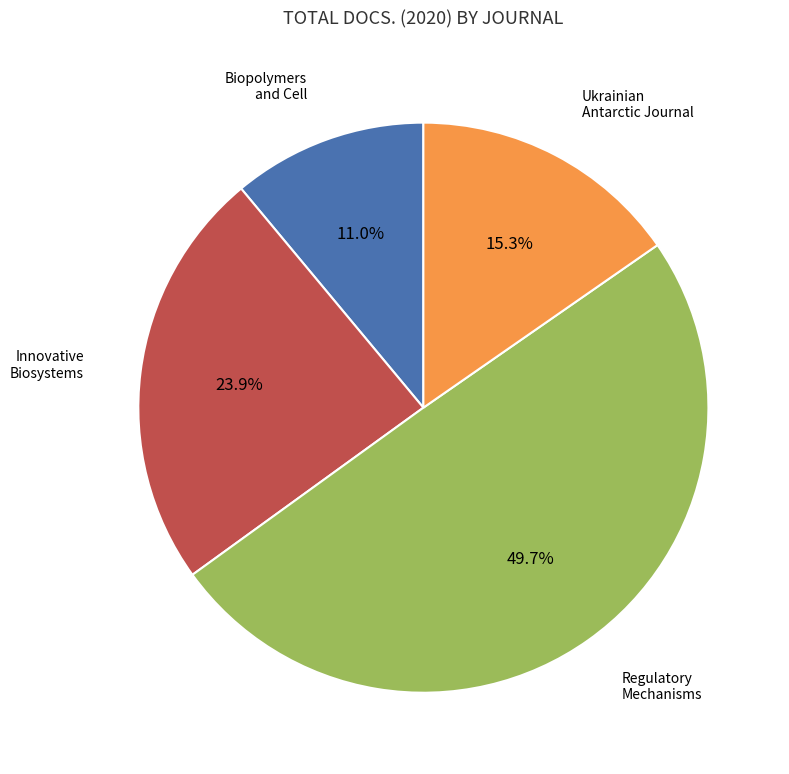

Which category has the smallest portion of the pie?

Biopolymers and Cell